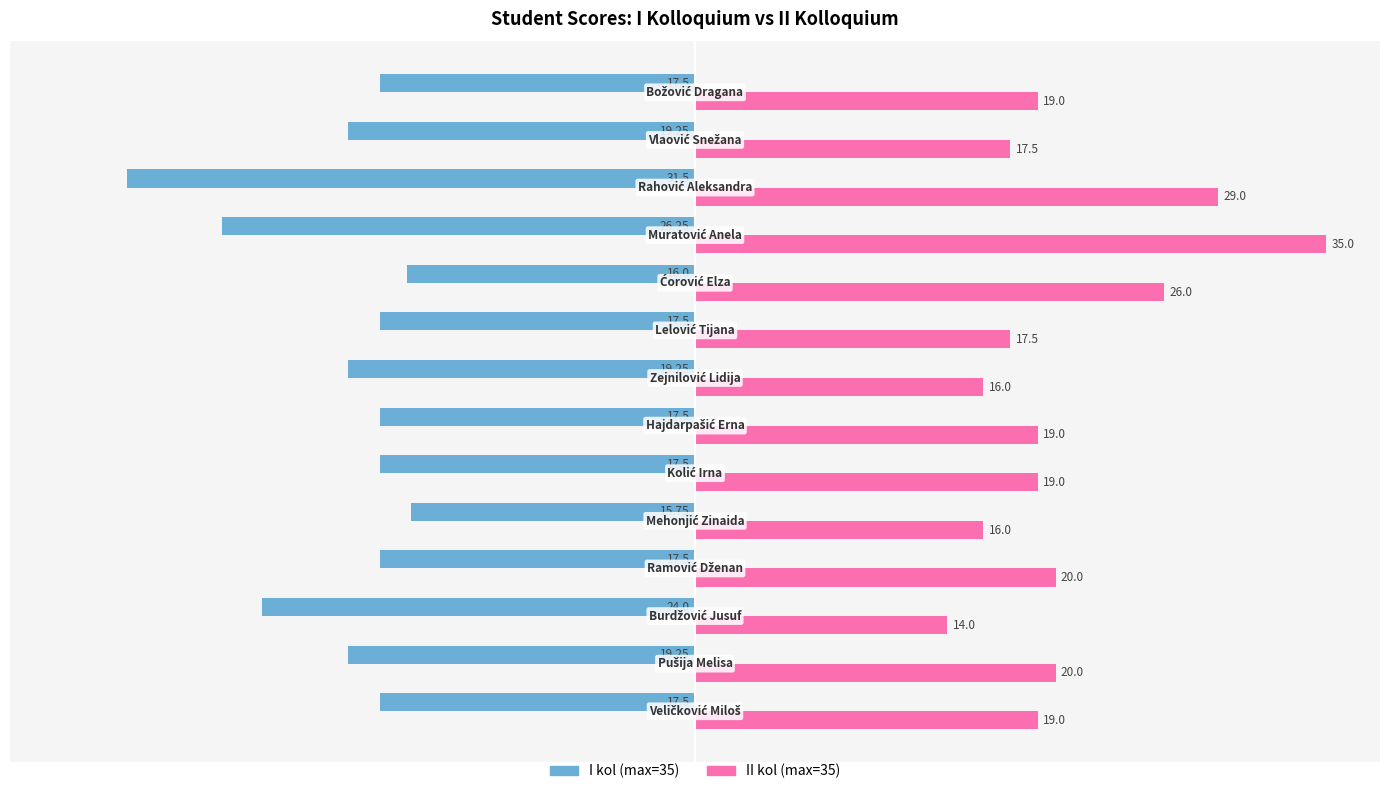

Which series has the widest spread of values?

II kol (max=35)